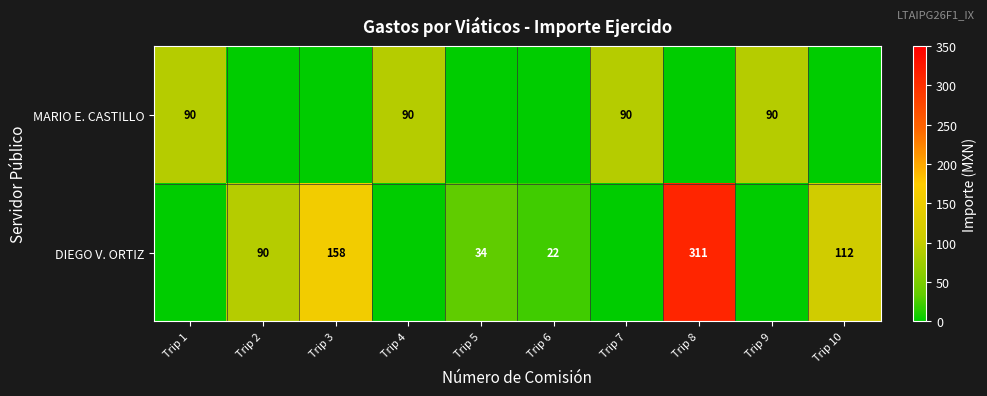

What is the sum of the DIEGO V. ORTIZ values at Trip 8 and Trip 2?

401